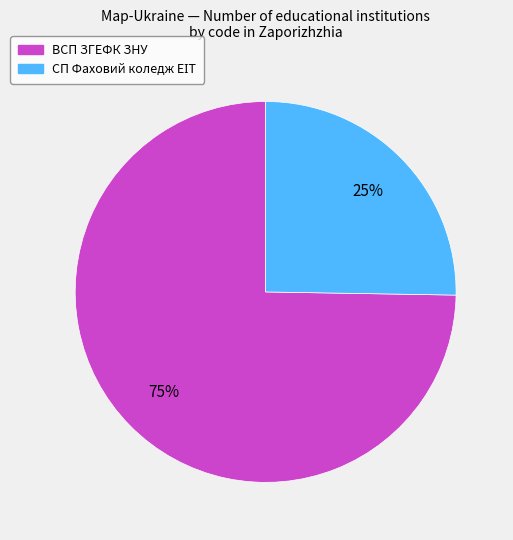

Which category has the biggest portion of the pie?

ВСП ЗГЕФК ЗНУ